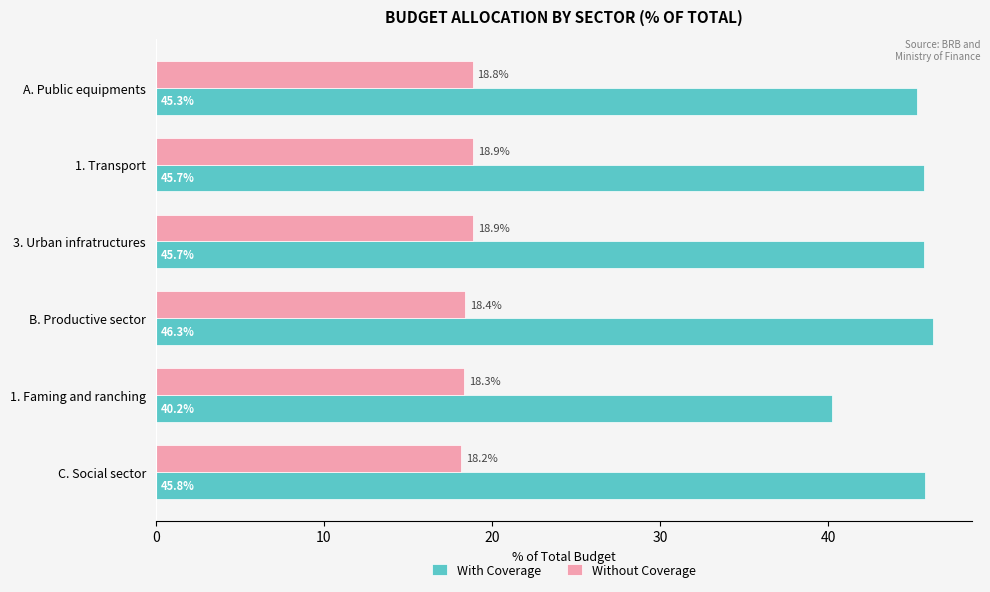

The value of Without Coverage at C. Social sector is 18.2. True or false?

True